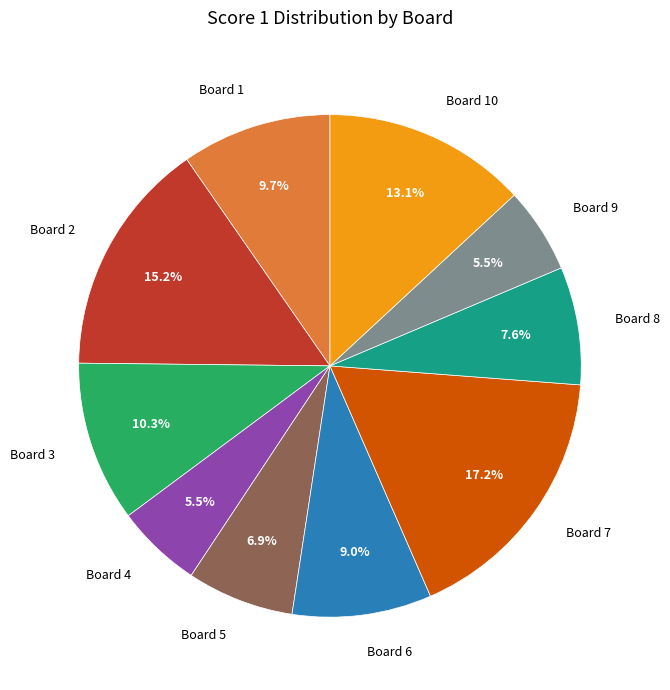

Does any single category account for the majority?

No